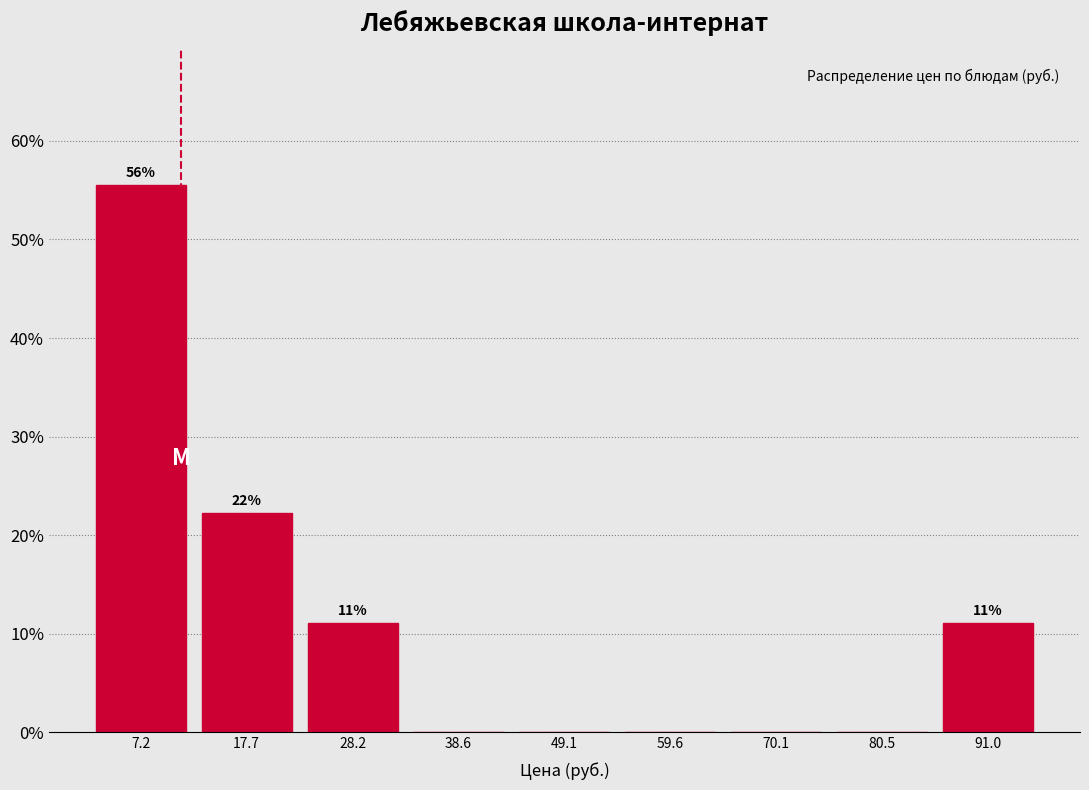

Over which range of the x-axis is the bar tallest?

2 to 12